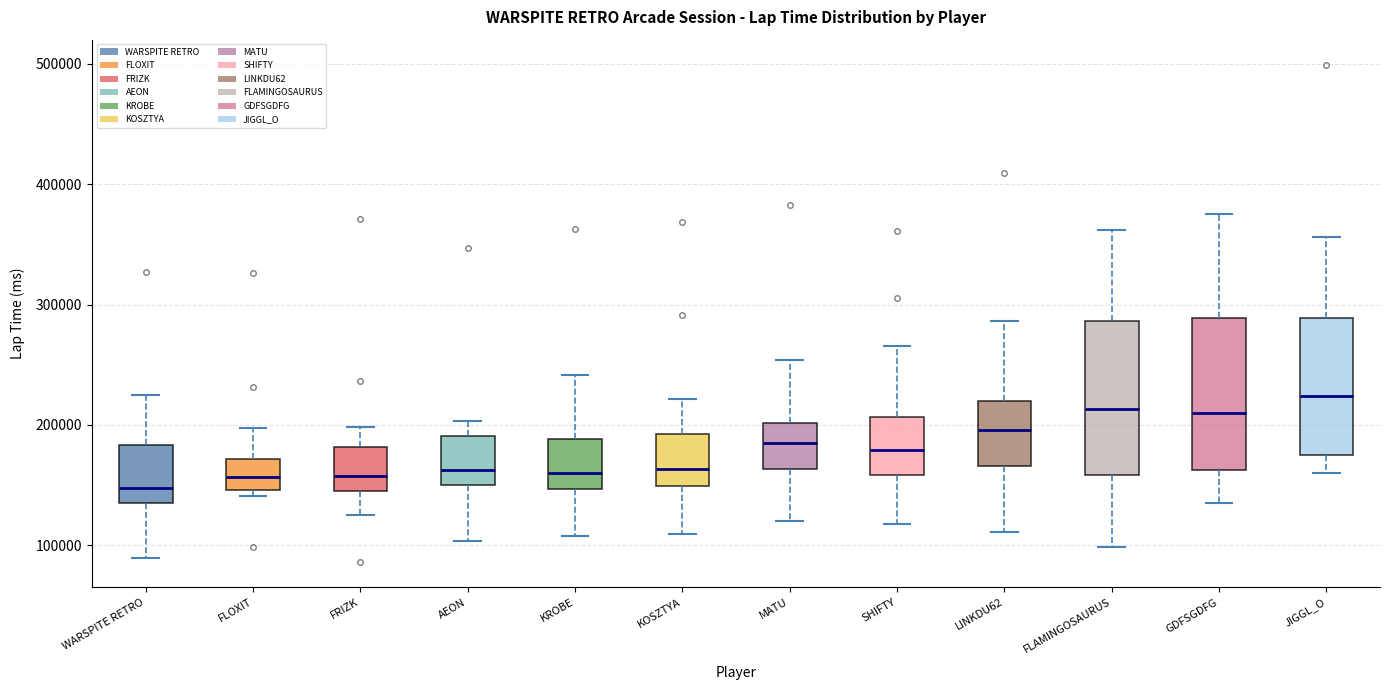

Reading left to right, transcribe this box plot: for each box, give where its median line is, the range the box spans, and where its two whiskers end, as read against the y-axis. The values are not printed on the chart, so give them approximately, as read against the axis.

WARSPITE RETRO: median 150000, box 130000 to 180000, whiskers 90000 to 220000
FLOXIT: median 160000, box 150000 to 170000, whiskers 140000 to 200000
FRIZK: median 160000, box 140000 to 180000, whiskers 120000 to 200000
AEON: median 160000, box 150000 to 190000, whiskers 100000 to 200000
KROBE: median 160000, box 150000 to 190000, whiskers 110000 to 240000
KOSZTYA: median 160000, box 150000 to 190000, whiskers 110000 to 220000
MATU: median 190000, box 160000 to 200000, whiskers 120000 to 250000
SHIFTY: median 180000, box 160000 to 210000, whiskers 120000 to 270000
LINKDU62: median 200000, box 170000 to 220000, whiskers 110000 to 290000
FLAMINGOSAURUS: median 210000, box 160000 to 290000, whiskers 100000 to 360000
GDFSGDFG: median 210000, box 160000 to 290000, whiskers 140000 to 370000
JIGGL_O: median 220000, box 170000 to 290000, whiskers 160000 to 360000